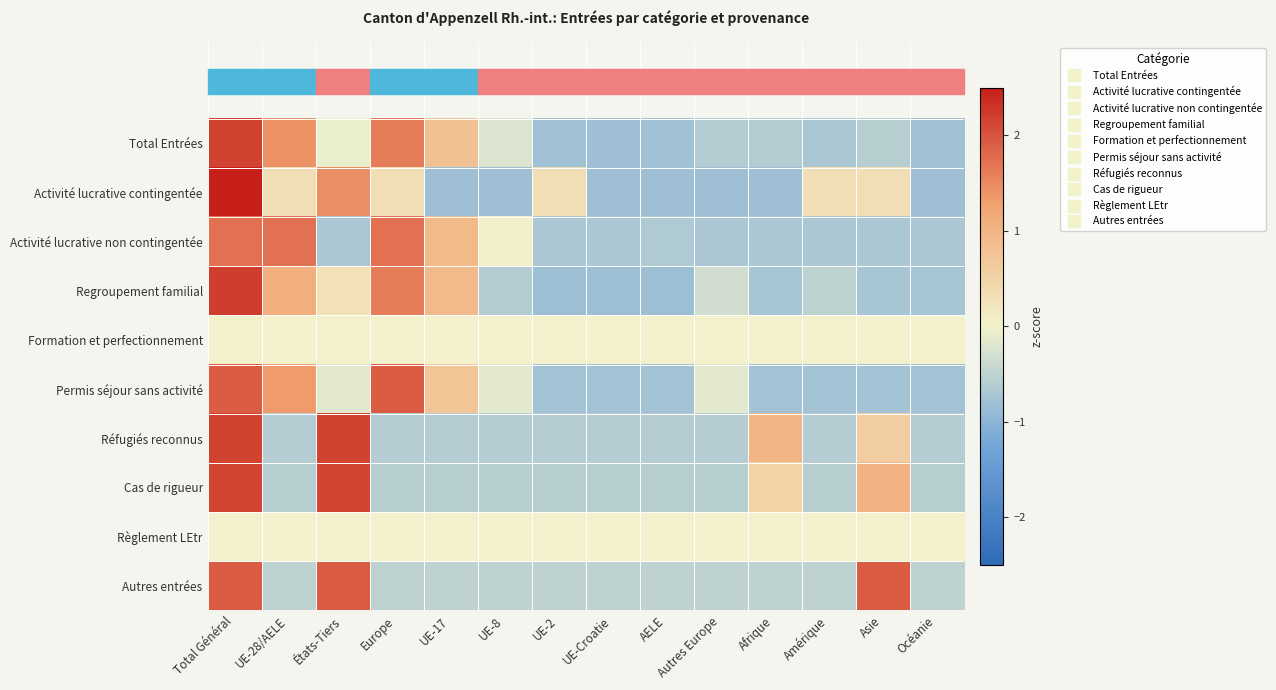

Reading left to right, extract all data points from this chart.

Total Entrées: Total Général=2.2	UE-28/AELE=1.4	États-Tiers=-0.1	Europe=1.6	UE-17=0.8	UE-8=-0.2	UE-2=-0.8	UE-Croatie=-0.8	AELE=-0.8	Autres Europe=-0.6	Afrique=-0.6	Amérique=-0.7	Asie=-0.6	Océanie=-0.8
Activité lucrative contingentée: Total Général=2.6	UE-28/AELE=0.3	États-Tiers=1.5	Europe=0.3	UE-17=-0.8	UE-8=-0.8	UE-2=0.3	UE-Croatie=-0.8	AELE=-0.8	Autres Europe=-0.8	Afrique=-0.8	Amérique=0.3	Asie=0.3	Océanie=-0.8
Activité lucrative non contingentée: Total Général=1.7	UE-28/AELE=1.7	États-Tiers=-0.7	Europe=1.7	UE-17=0.9	UE-8=0.1	UE-2=-0.7	UE-Croatie=-0.7	AELE=-0.6	Autres Europe=-0.7	Afrique=-0.7	Amérique=-0.7	Asie=-0.7	Océanie=-0.7
Regroupement familial: Total Général=2.2	UE-28/AELE=1.1	États-Tiers=0.3	Europe=1.6	UE-17=0.9	UE-8=-0.6	UE-2=-0.8	UE-Croatie=-0.8	AELE=-0.8	Autres Europe=-0.3	Afrique=-0.7	Amérique=-0.5	Asie=-0.7	Océanie=-0.7
Formation et perfectionnement: Total Général=0.0	UE-28/AELE=0.0	États-Tiers=0.0	Europe=0.0	UE-17=0.0	UE-8=0.0	UE-2=0.0	UE-Croatie=0.0	AELE=0.0	Autres Europe=0.0	Afrique=0.0	Amérique=0.0	Asie=0.0	Océanie=0.0
Permis séjour sans activité: Total Général=1.9	UE-28/AELE=1.3	États-Tiers=-0.2	Europe=1.9	UE-17=0.7	UE-8=-0.2	UE-2=-0.8	UE-Croatie=-0.8	AELE=-0.8	Autres Europe=-0.2	Afrique=-0.8	Amérique=-0.8	Asie=-0.8	Océanie=-0.8
Réfugiés reconnus: Total Général=2.2	UE-28/AELE=-0.6	États-Tiers=2.2	Europe=-0.6	UE-17=-0.6	UE-8=-0.6	UE-2=-0.6	UE-Croatie=-0.6	AELE=-0.6	Autres Europe=-0.6	Afrique=1.0	Amérique=-0.6	Asie=0.6	Océanie=-0.6
Cas de rigueur: Total Général=2.1	UE-28/AELE=-0.6	États-Tiers=2.1	Europe=-0.6	UE-17=-0.6	UE-8=-0.6	UE-2=-0.6	UE-Croatie=-0.6	AELE=-0.6	Autres Europe=-0.6	Afrique=0.5	Amérique=-0.6	Asie=1.1	Océanie=-0.6
Règlement LEtr: Total Général=0.0	UE-28/AELE=0.0	États-Tiers=0.0	Europe=0.0	UE-17=0.0	UE-8=0.0	UE-2=0.0	UE-Croatie=0.0	AELE=0.0	Autres Europe=0.0	Afrique=0.0	Amérique=0.0	Asie=0.0	Océanie=0.0
Autres entrées: Total Général=1.9	UE-28/AELE=-0.5	États-Tiers=1.9	Europe=-0.5	UE-17=-0.5	UE-8=-0.5	UE-2=-0.5	UE-Croatie=-0.5	AELE=-0.5	Autres Europe=-0.5	Afrique=-0.5	Amérique=-0.5	Asie=1.9	Océanie=-0.5